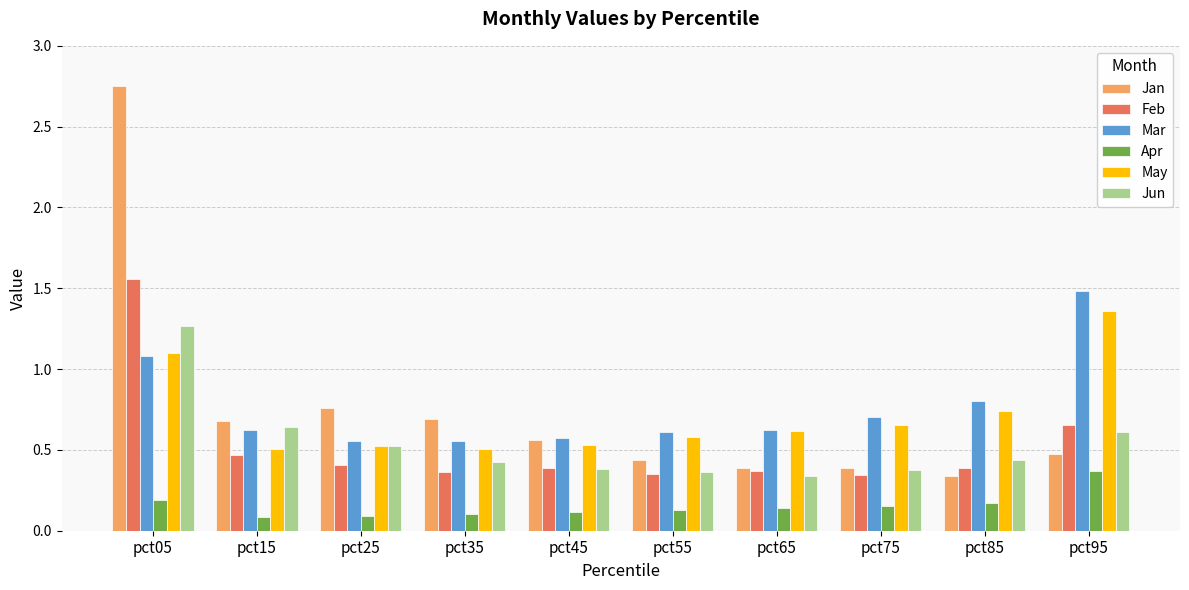

How many data points does each series have?

10